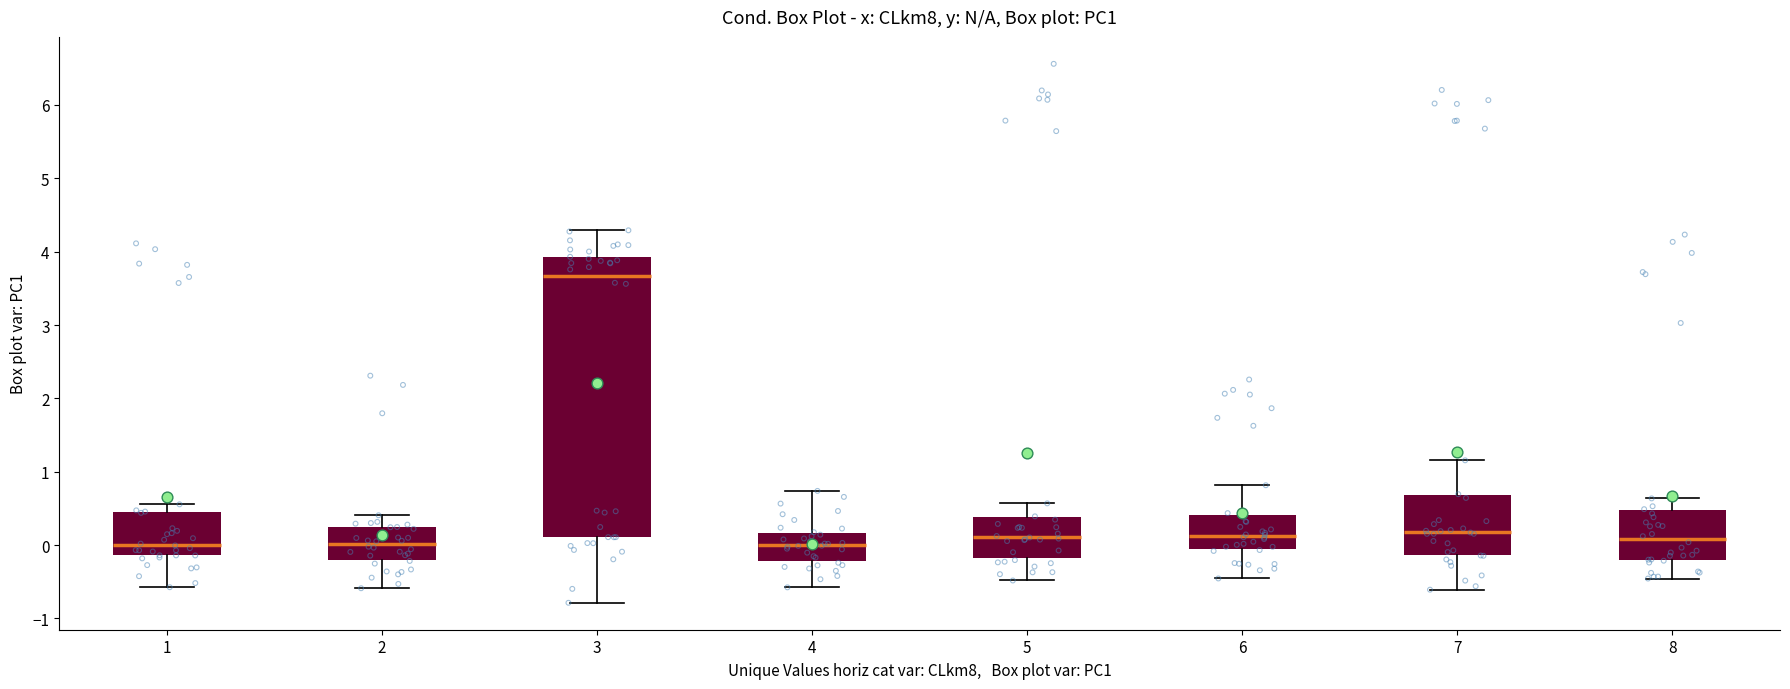

Where does the lower whisker of the box at x = 3 end on the y-axis? The values are not printed on the chart, so give them approximately, as read against the axis.

-0.8